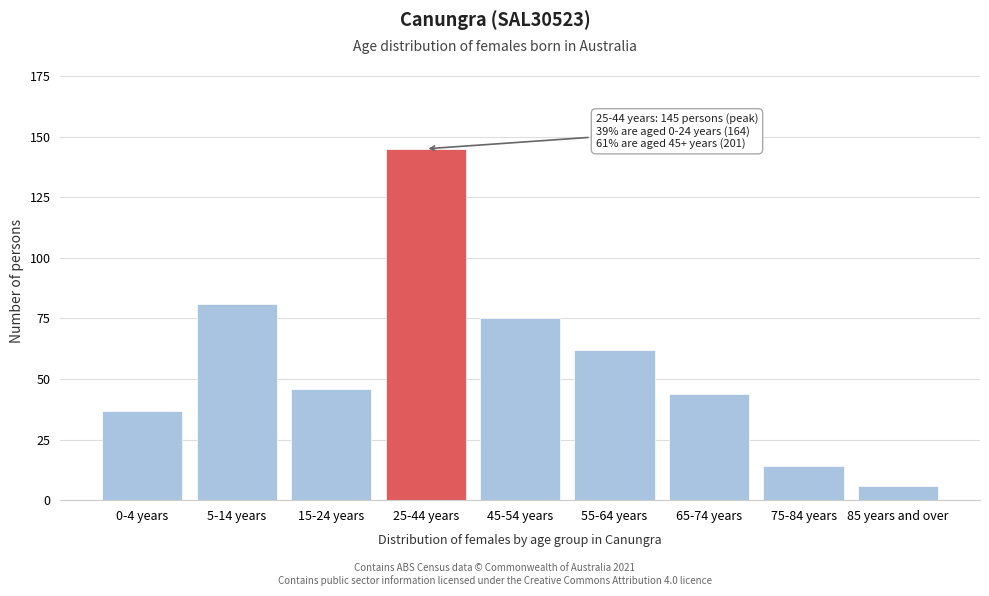

Reading left to right, what are all the values shown in this chart?

0-4 years=37	5-14 years=81	15-24 years=46	25-44 years=145	45-54 years=75	55-64 years=62	65-74 years=44	75-84 years=14	85 years and over=6